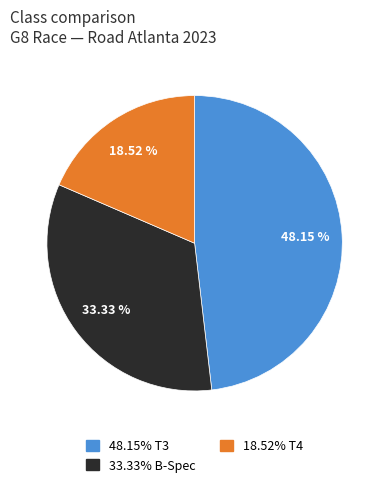

Does any single category account for the majority?

No